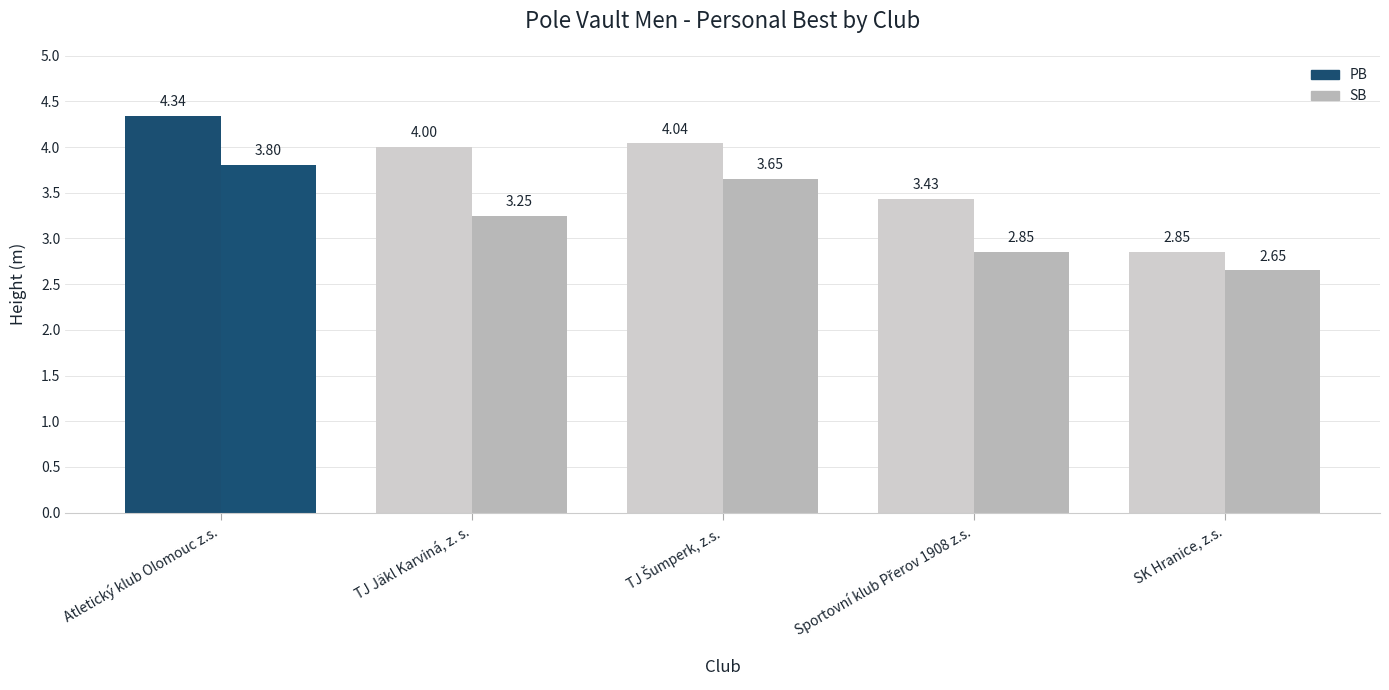

How many groups of bars are there?

5